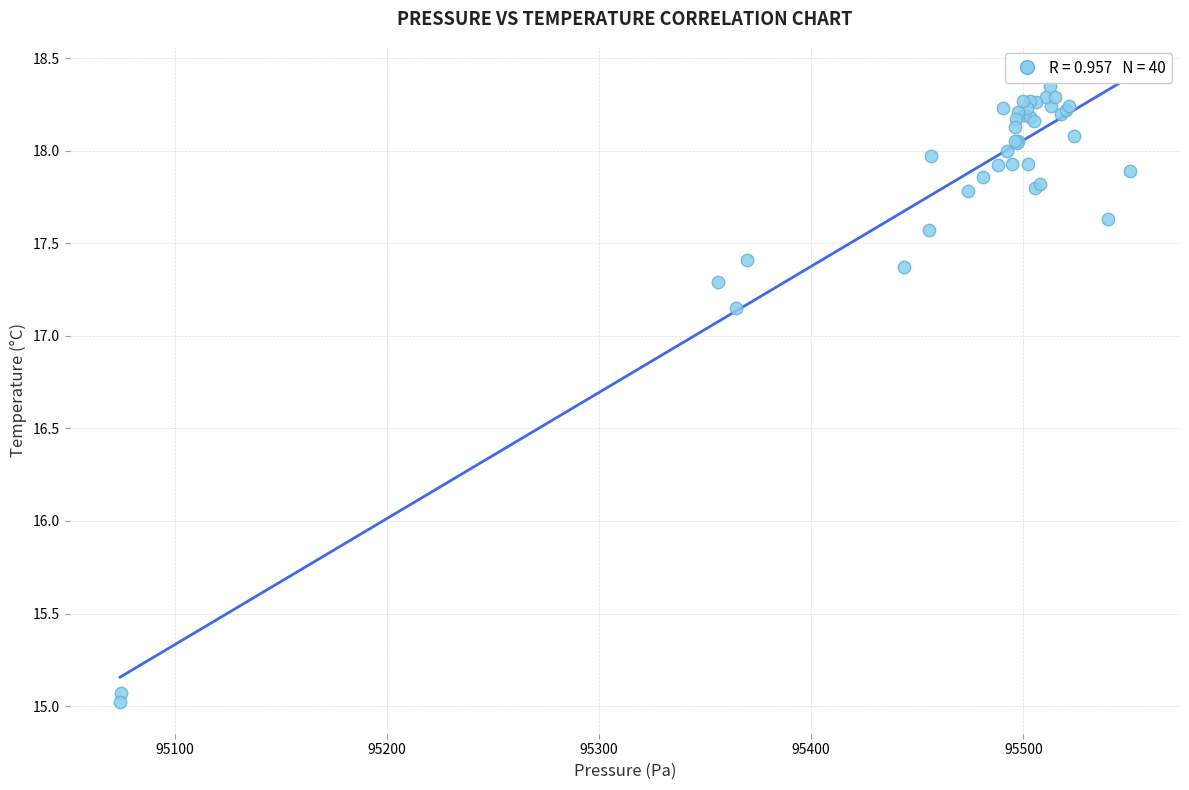

What Y value in the scatter plot is closest to 16?

15.1